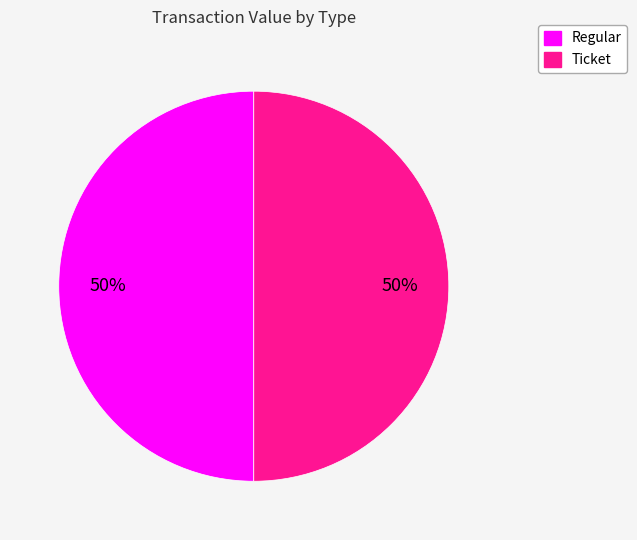

To the nearest percent, what is the average slice percentage?

50%